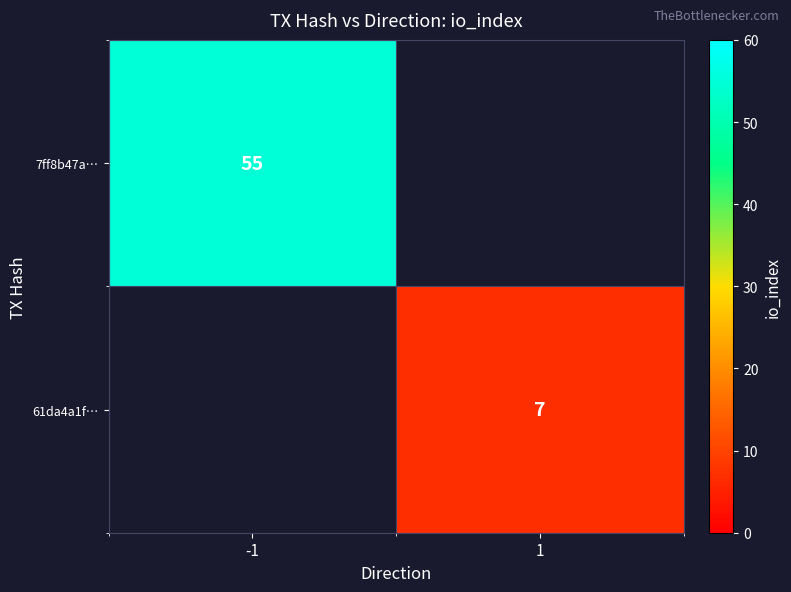

Count the number of categories in the chart.

2